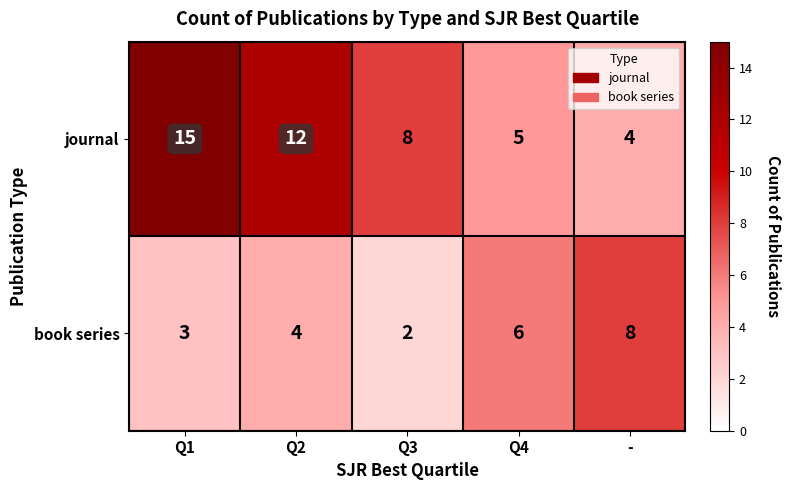

Which series has the largest total across all categories?

journal